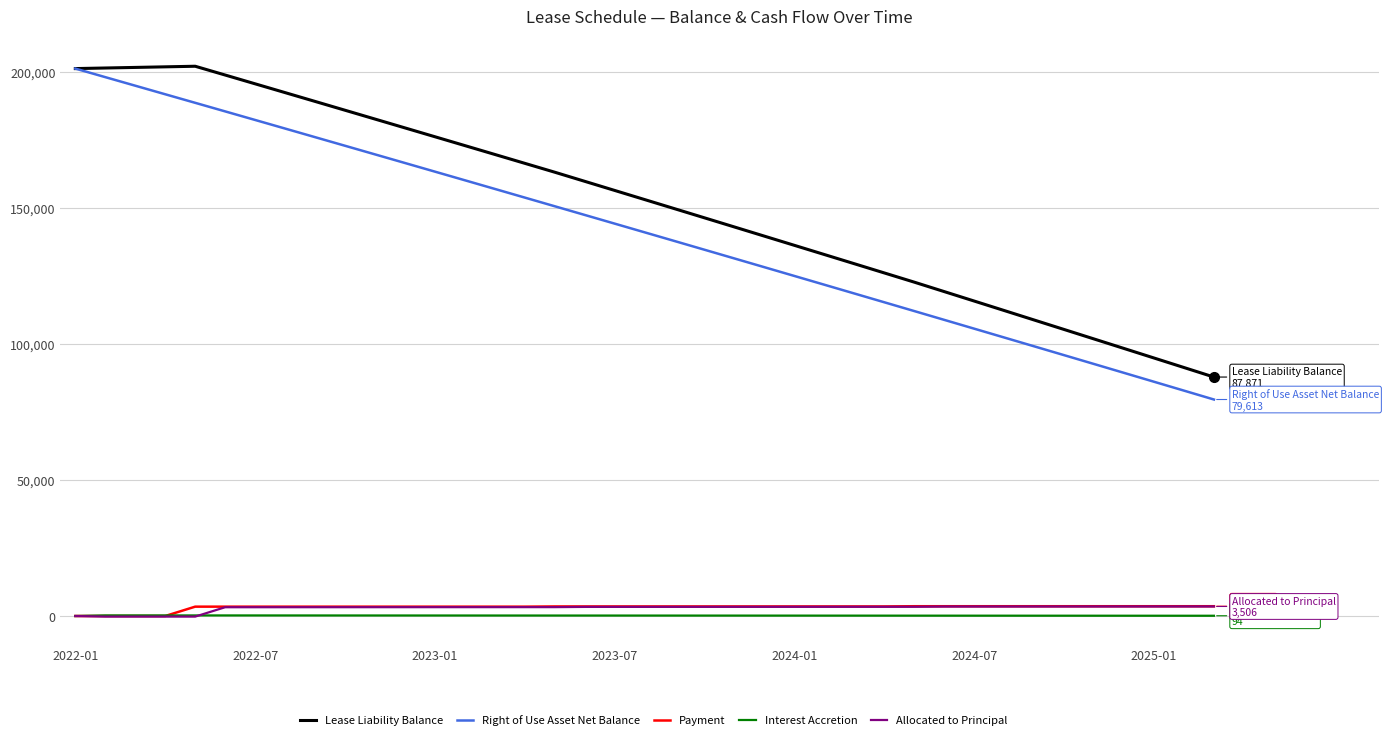

What is the difference between the second highest and second lowest values in the Right of Use Asset Net Balance series?

115274.2